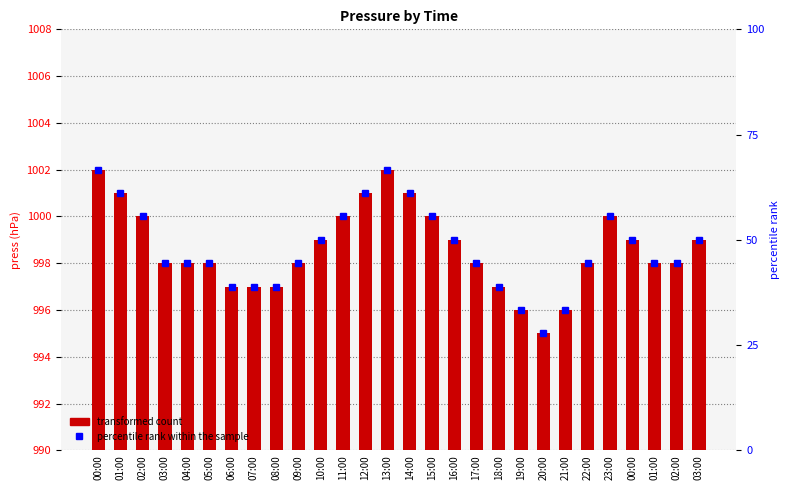

List the labels in order of percentile rank within the sample value, smallest first.

20:00, 19:00, 21:00, 06:00, 07:00, 08:00, 18:00, 03:00, 04:00, 05:00, 09:00, 17:00, 22:00, 01:00, 02:00, 10:00, 16:00, 00:00, 03:00, 02:00, 11:00, 15:00, 23:00, 01:00, 12:00, 14:00, 00:00, 13:00